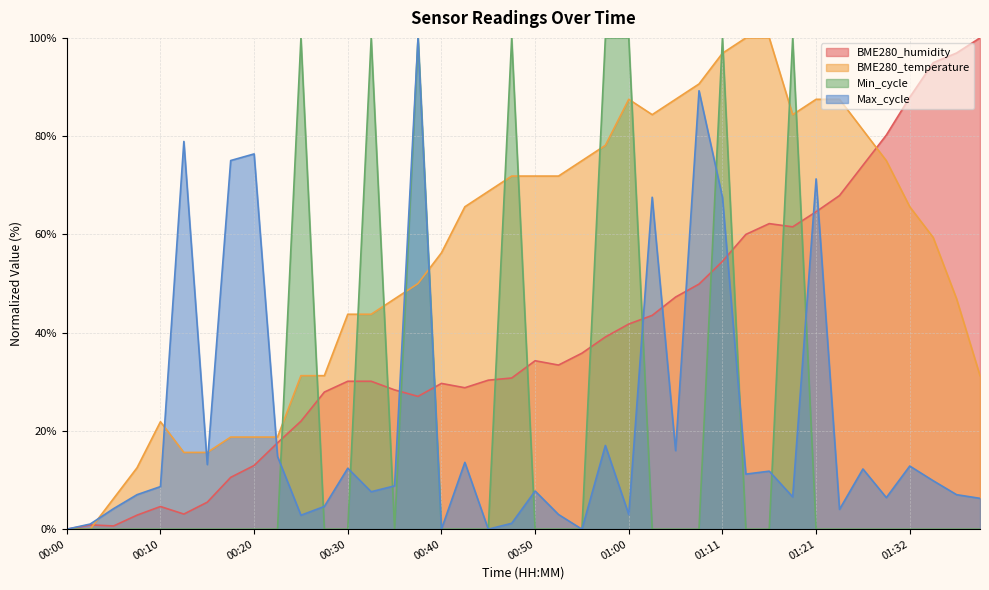

What is the total value across all series at 00:07?

22.4